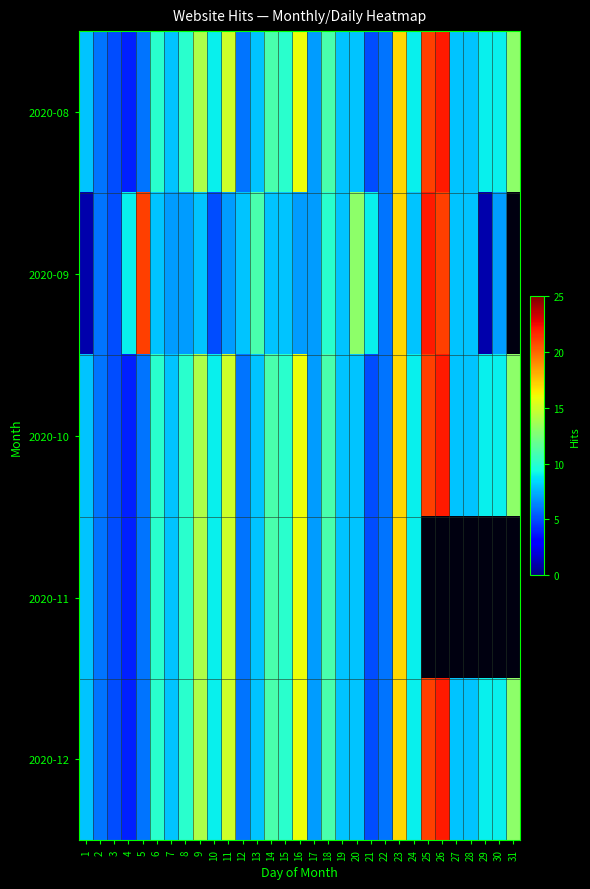

The 2020-10 series shows 9.0 at 30. True or false?

True